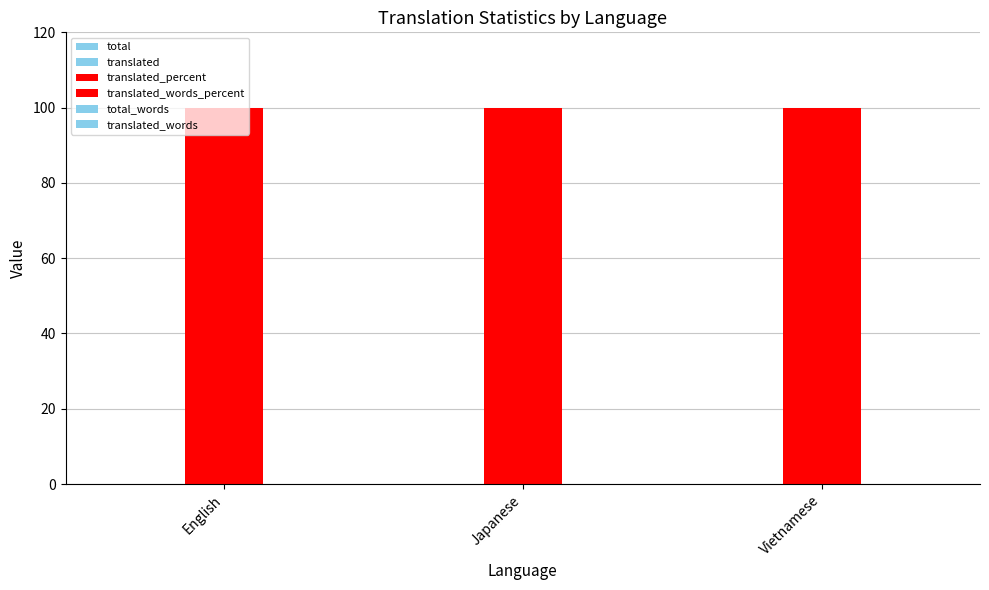

Is the value of translated at English greater than the value of total at Vietnamese?

No